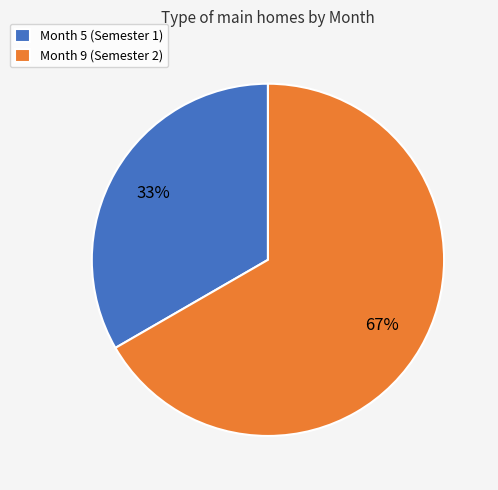

To the nearest percent, what is the average slice percentage?

50%